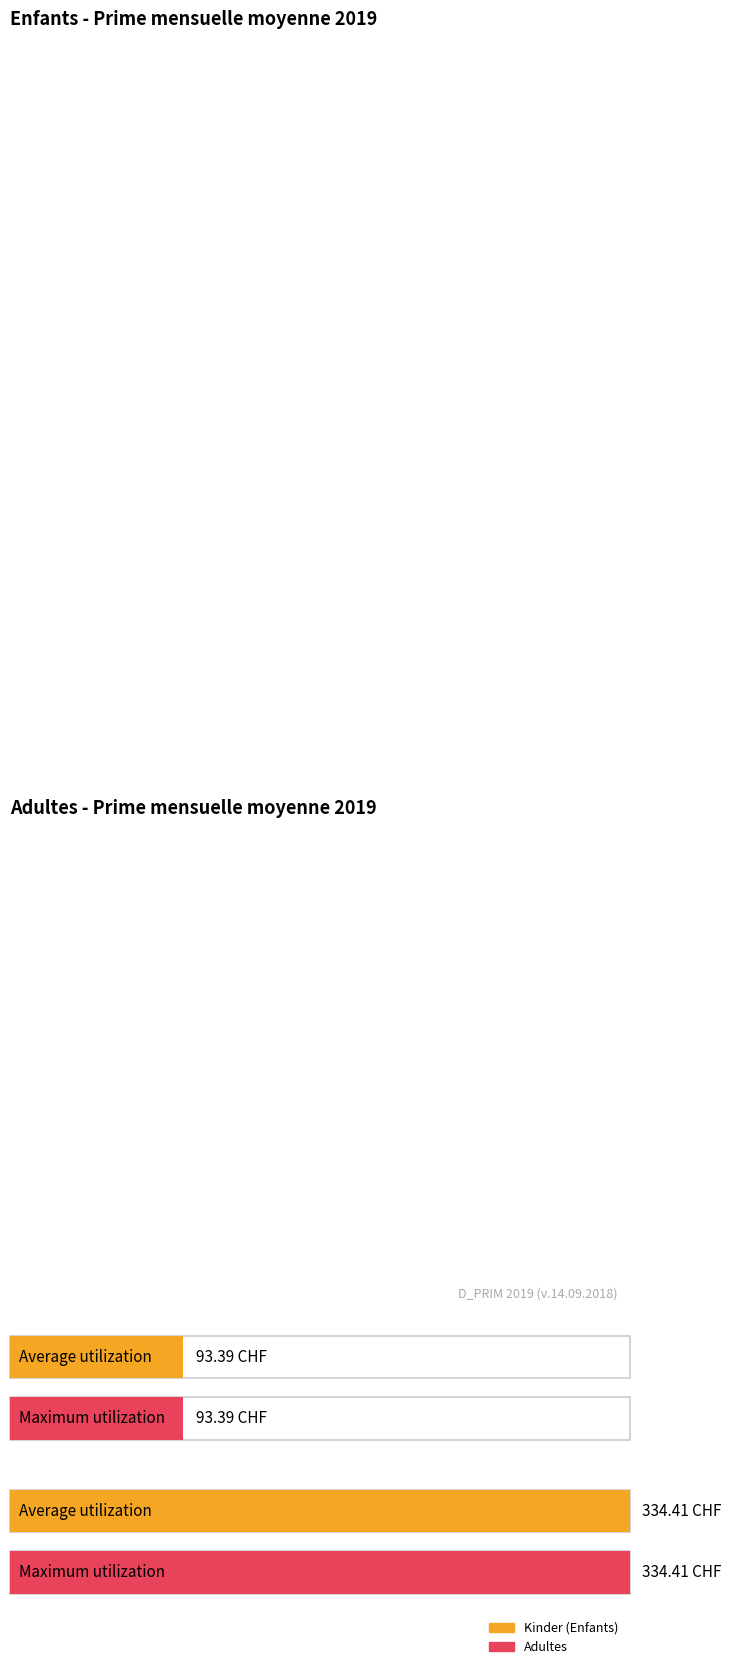

What is the value of the Adultes bar at the 7th from the left?

334.4